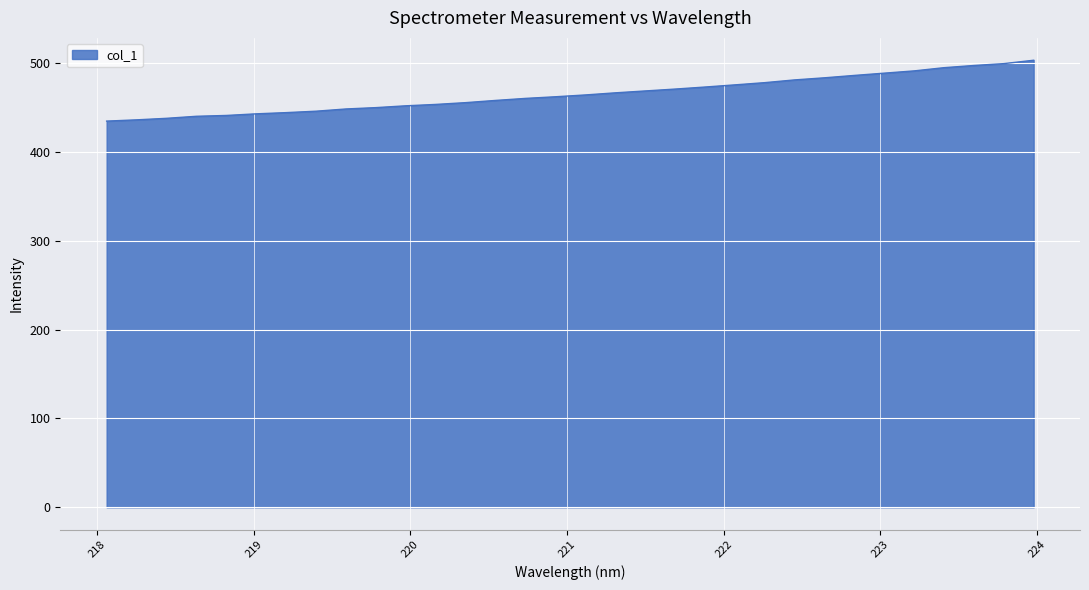

What is the difference between the second highest and second lowest values?

63.3